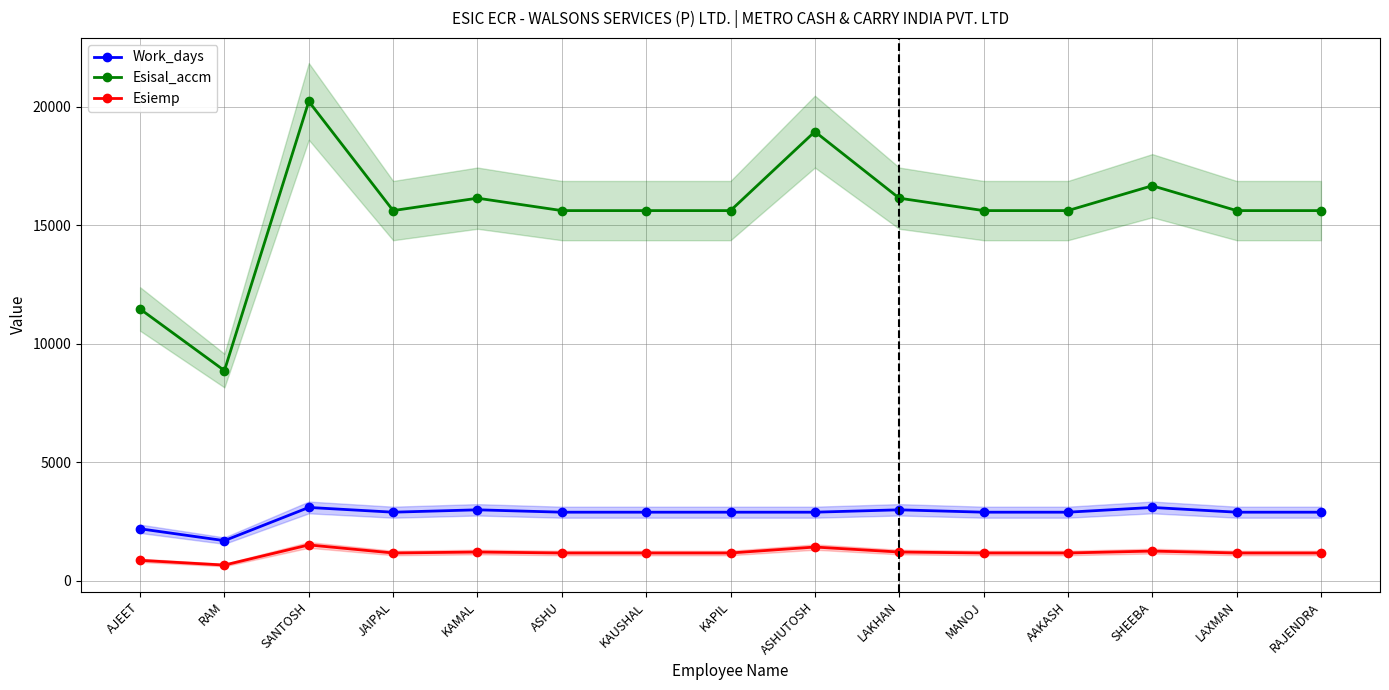

At which label does Esiemp reach its minimum?

RAM